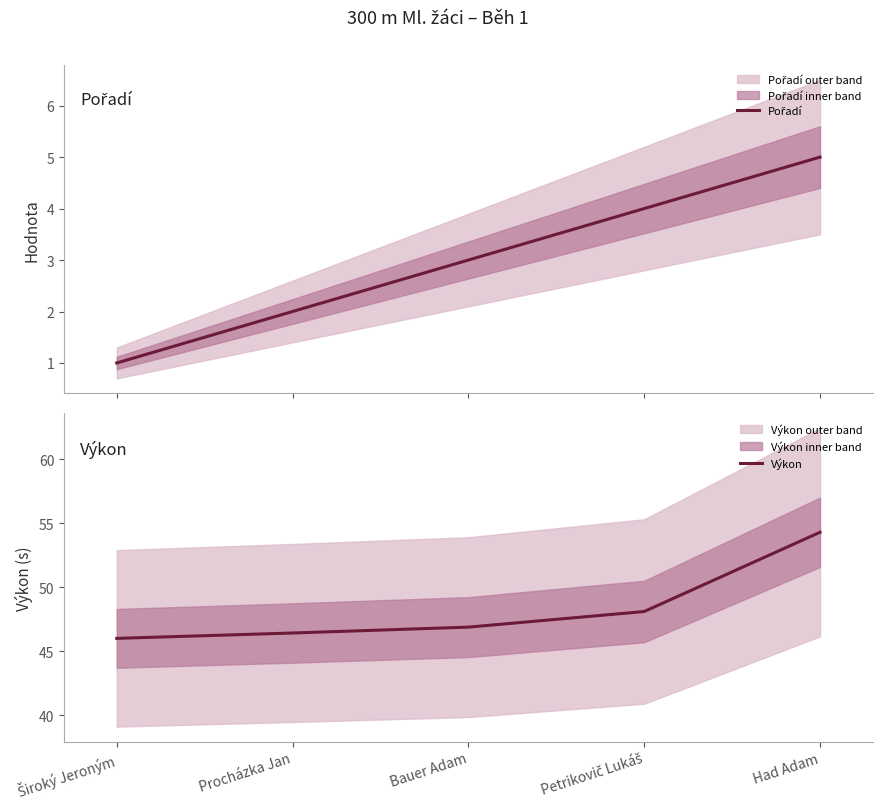

Which series has the largest range (max minus min)?

Výkon